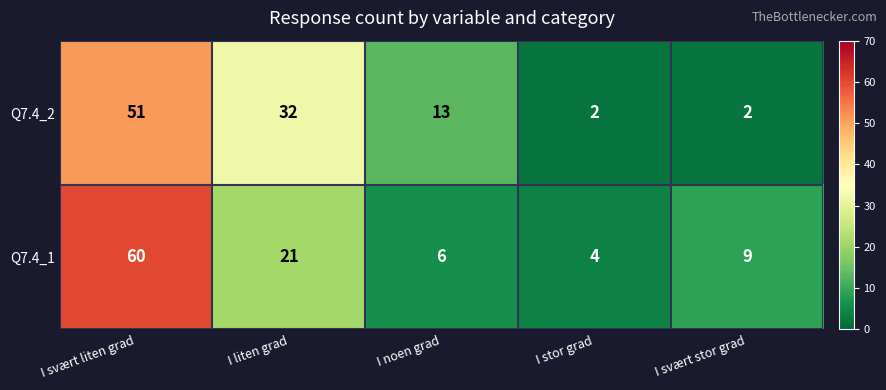

The Q7.4_2 series shows 21 at I noen grad. True or false?

False